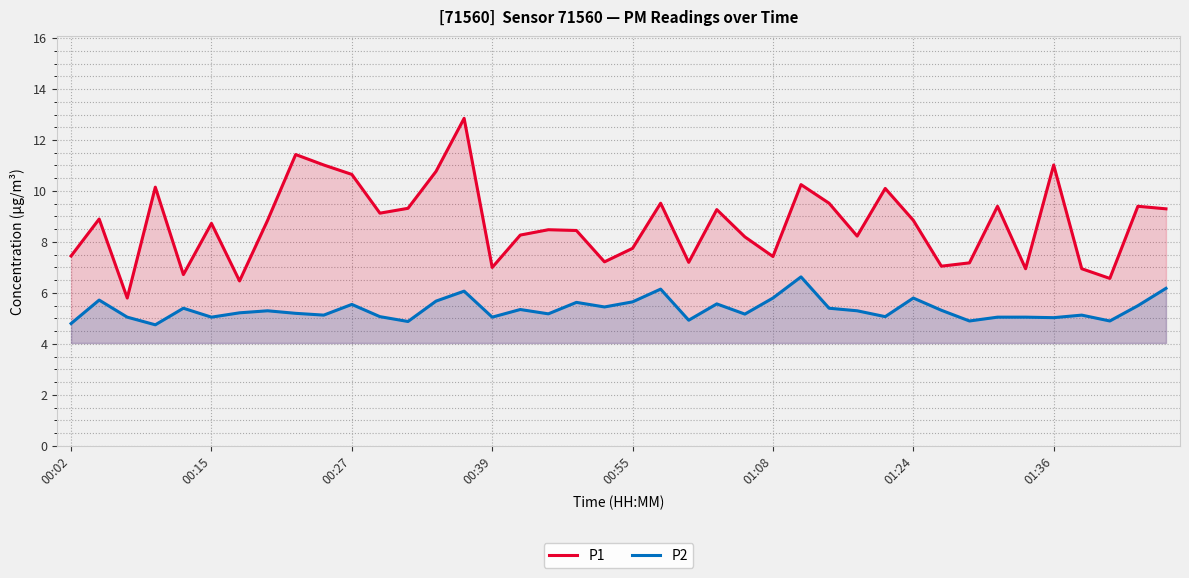

What are all the series names shown in the legend?

P1, P2